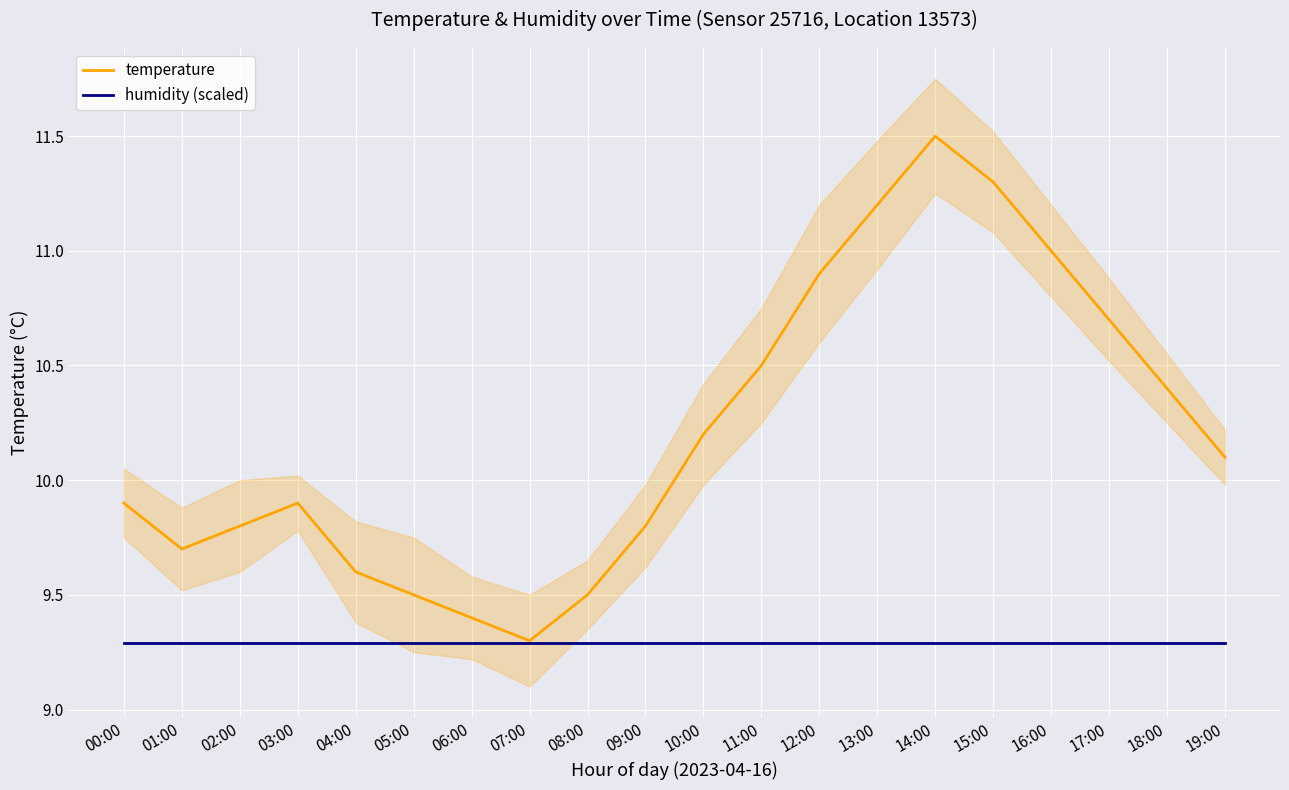

List the series in order of their overall mean, highest first.

temperature, humidity (scaled)